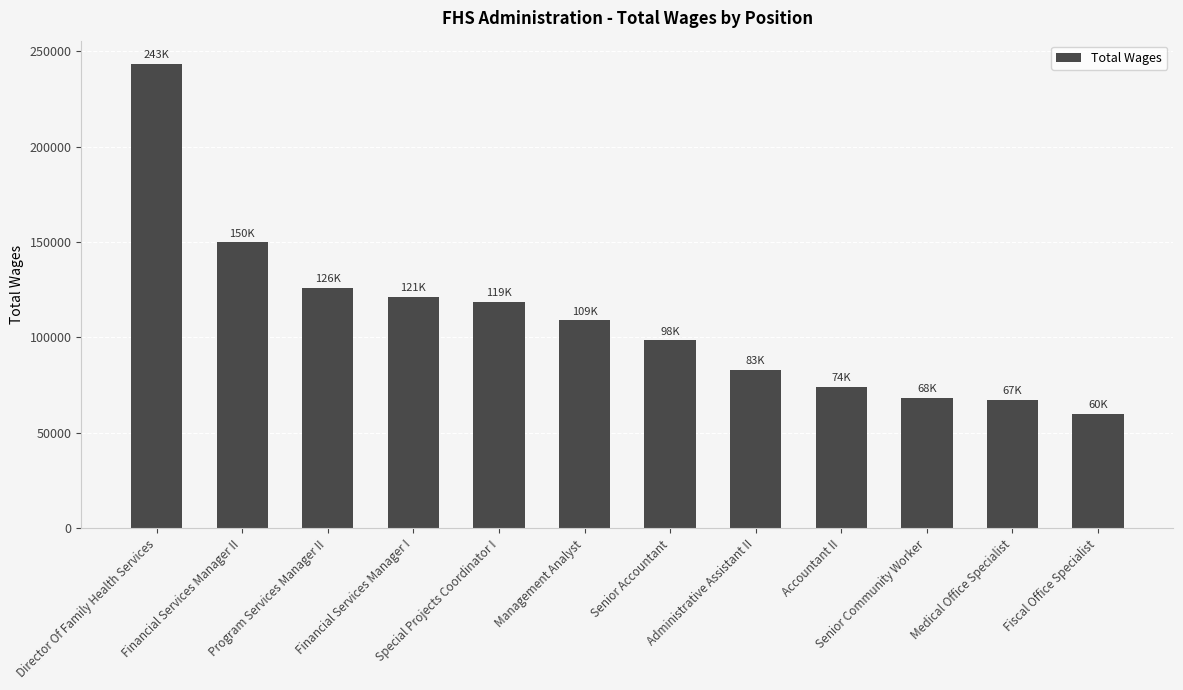

What is the label of the 2nd bar from the right?

Medical Office Specialist